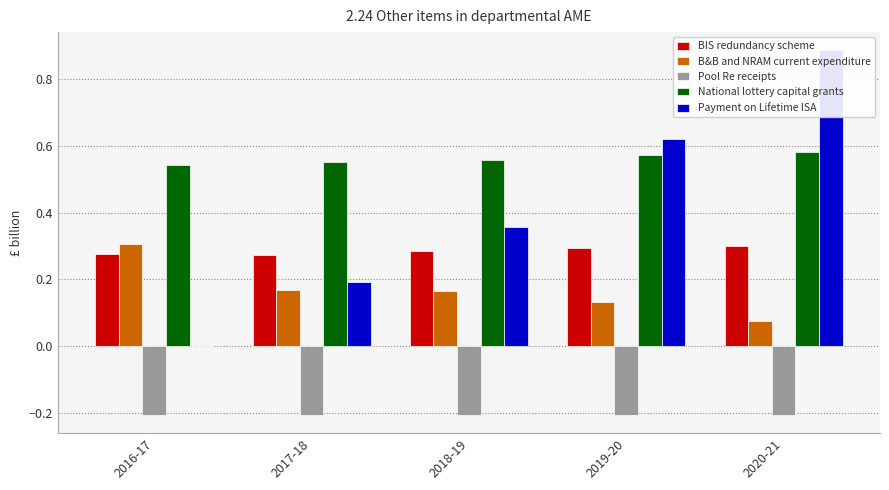

The National lottery capital grants series shows 0.5 at 2016-17. True or false?

True